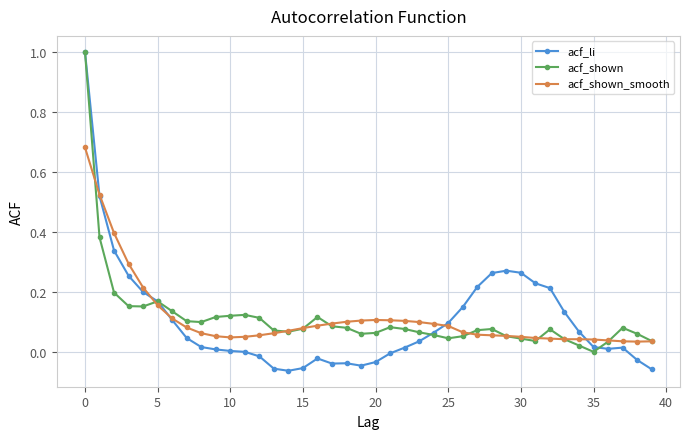

What is the maximum value shown in the chart?

1.0